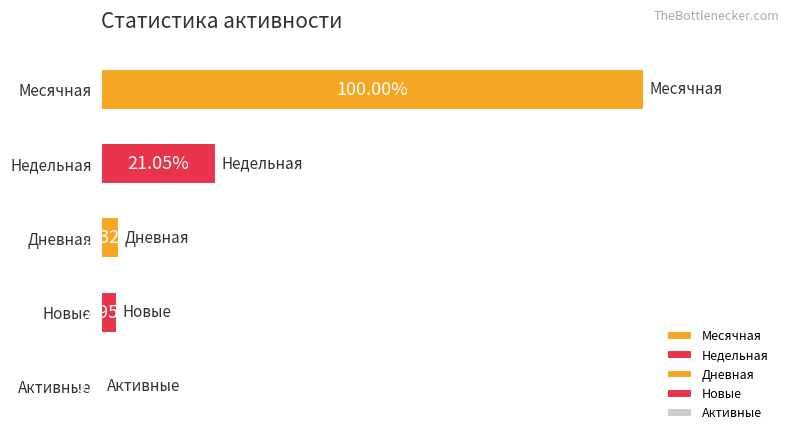

True or false: Новые has a value of 9 at 2024-05-12.

False